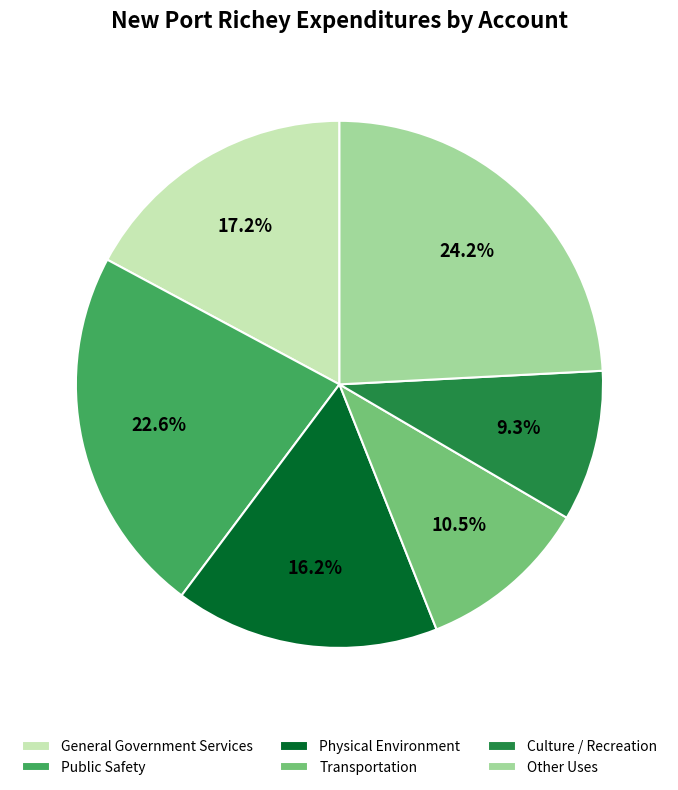

Count the number of slices in the pie.

6